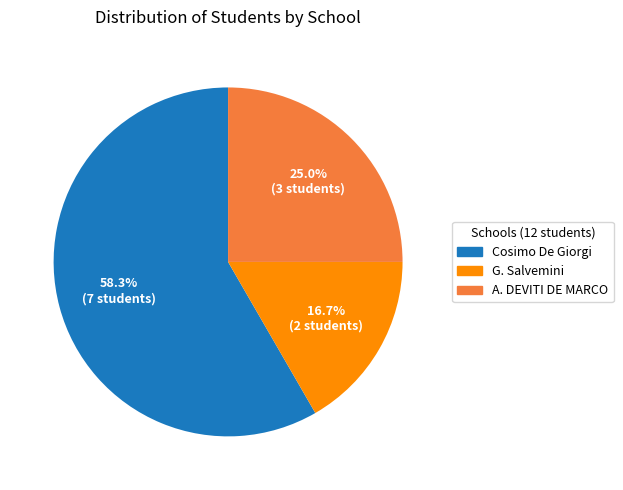

Is there a majority slice in this chart?

Yes